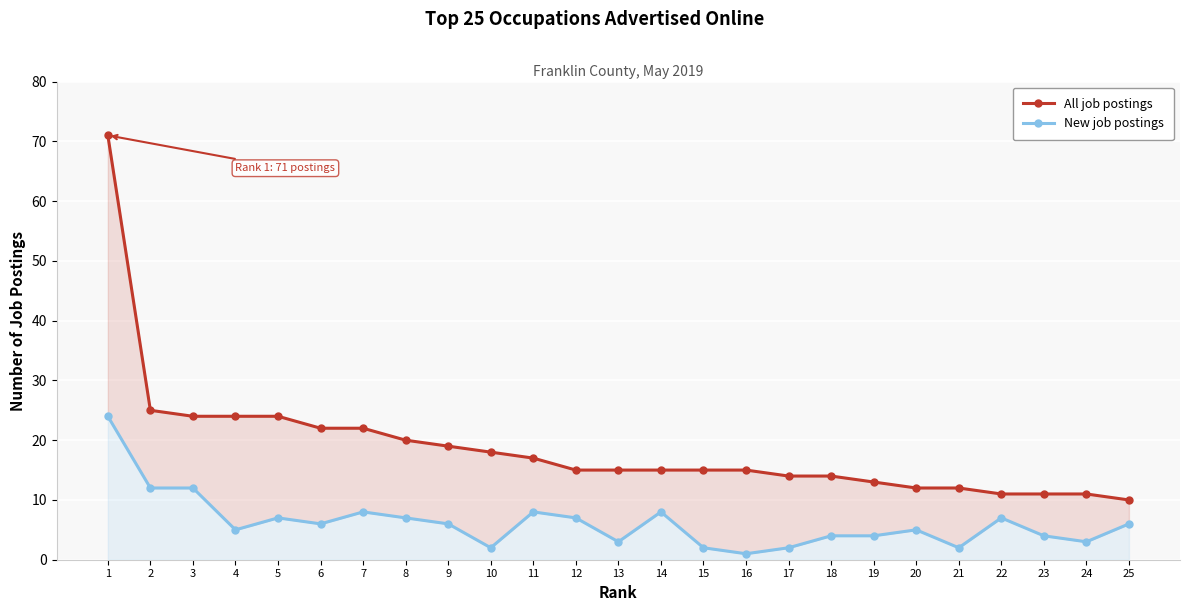

Reading left to right, extract all data points from this chart.

All job postings: 71	25	24	24	24	22	22	20	19	18	17	15	15	15	15	15	14	14	13	12	12	11	11	11	10
New job postings: 24	12	12	5	7	6	8	7	6	2	8	7	3	8	2	1	2	4	4	5	2	7	4	3	6